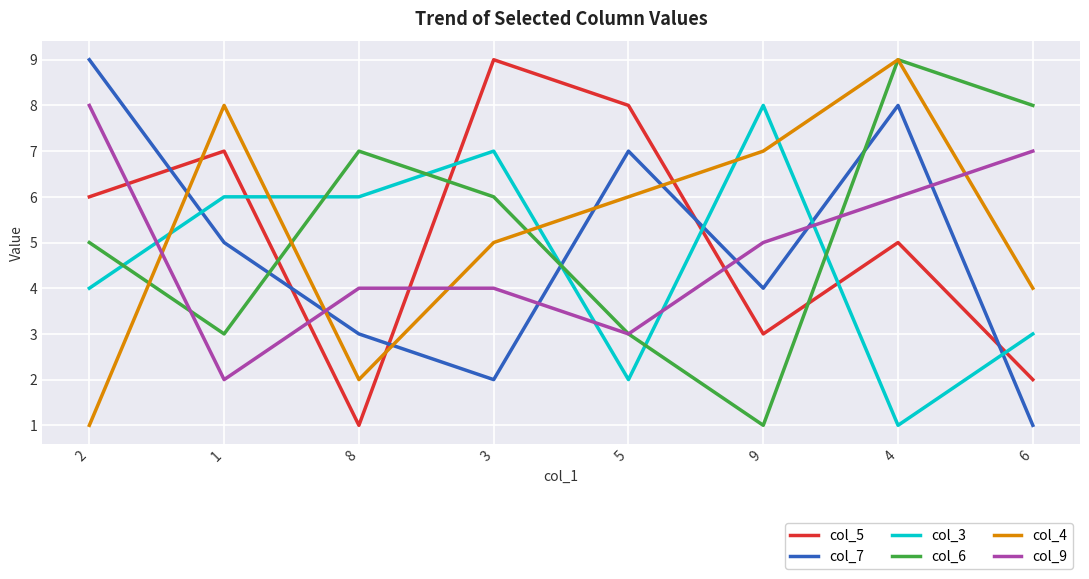

In col_7, how many points are lower than both neighbors (excluding endpoints)?

2